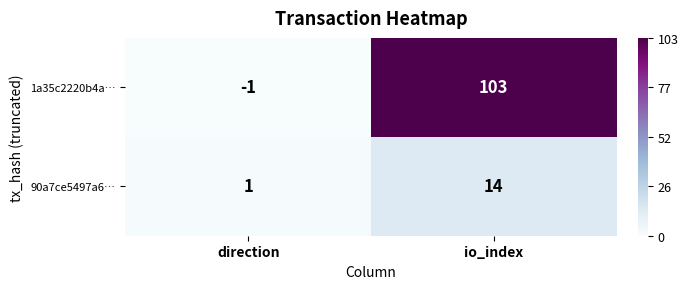

How many data points does each series have?

2